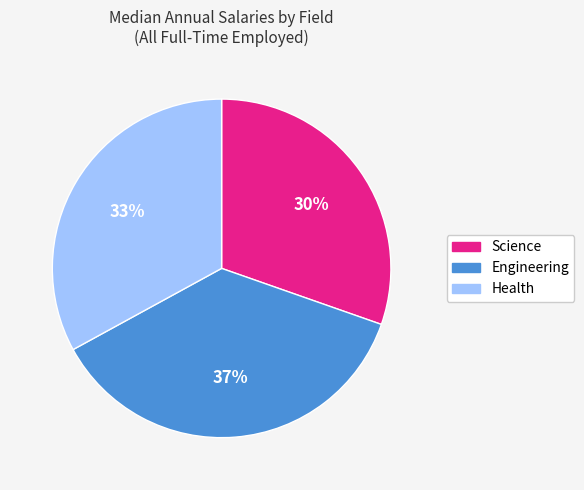

How many slices are in this pie chart?

3